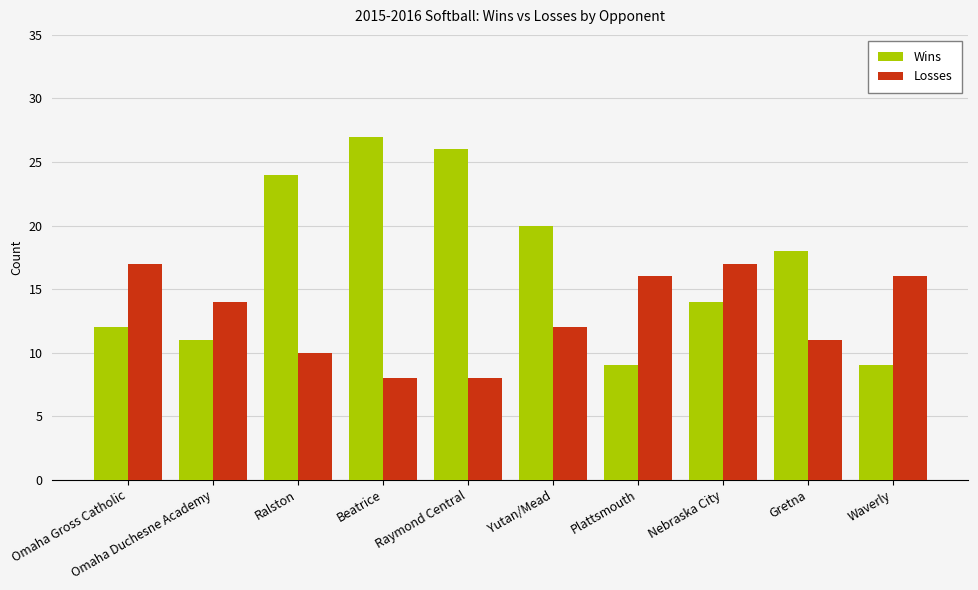

Rank the series at Gretna from lowest to highest value.

Losses, Wins